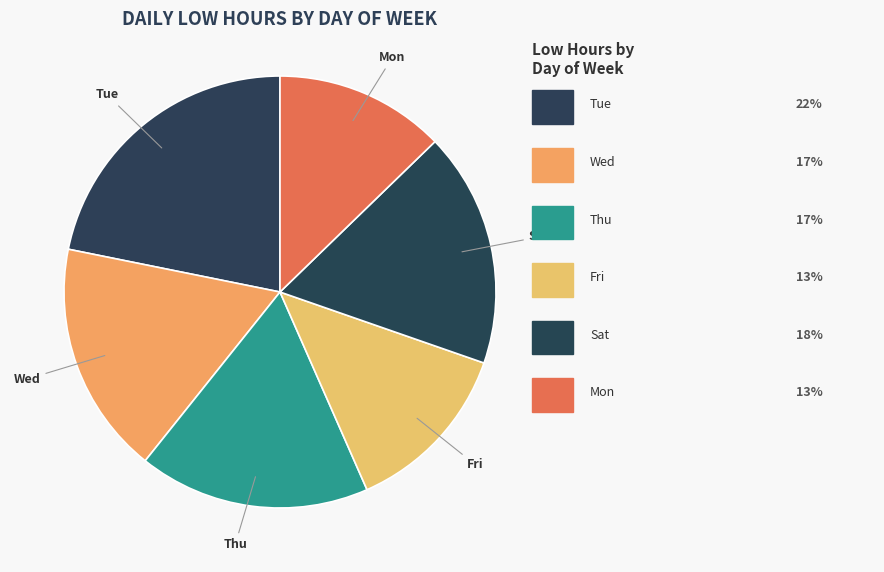

Which slice is the largest?

Tue